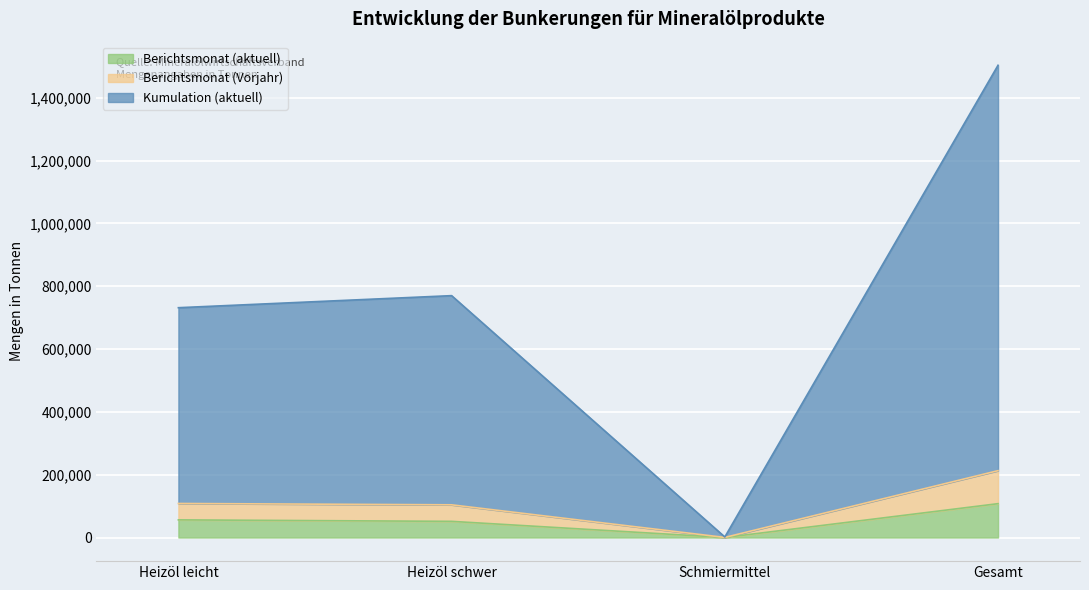

The value of Berichtsmonat (aktuell) at Heizöl schwer is 51466. True or false?

True